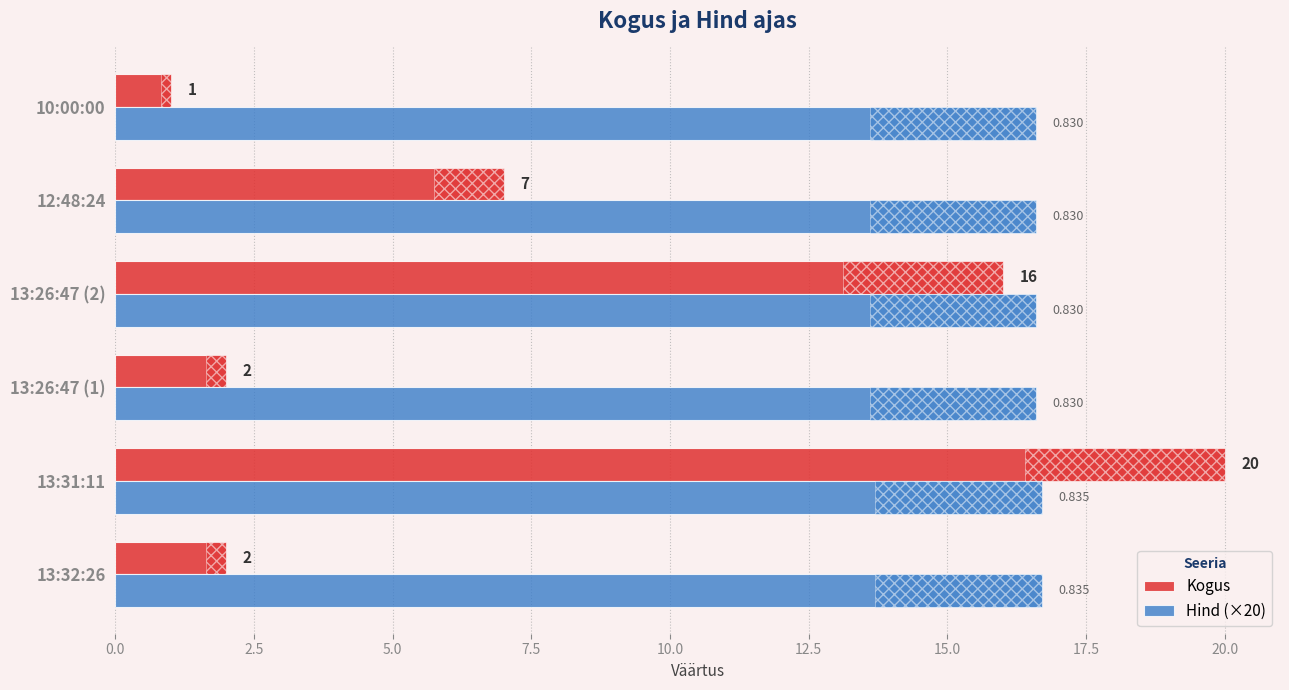

At which category does the chart reach its minimum across all series?

10:00:00